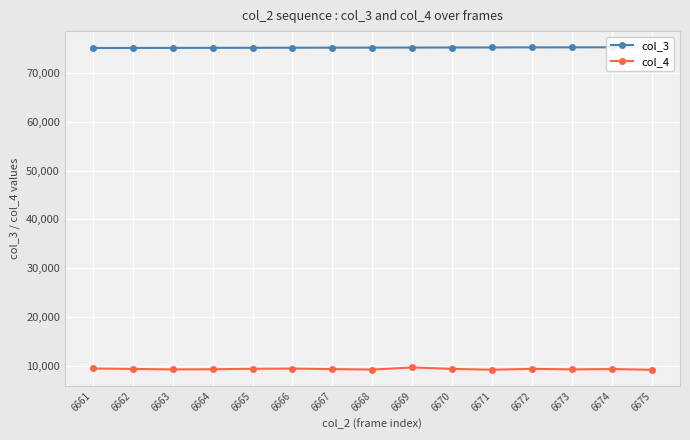

What is the value of the col_3 point at the 14th from the left?

75282